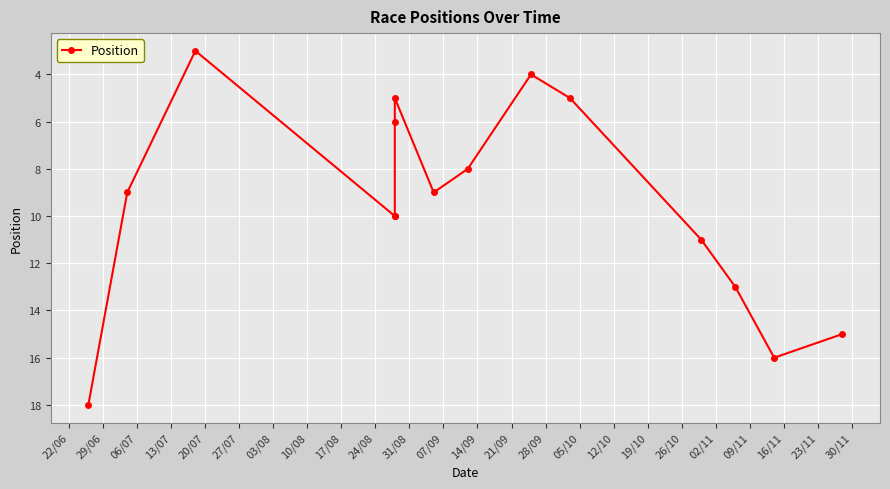

How many points are lower than both their immediate neighbors (excluding endpoints)?

3